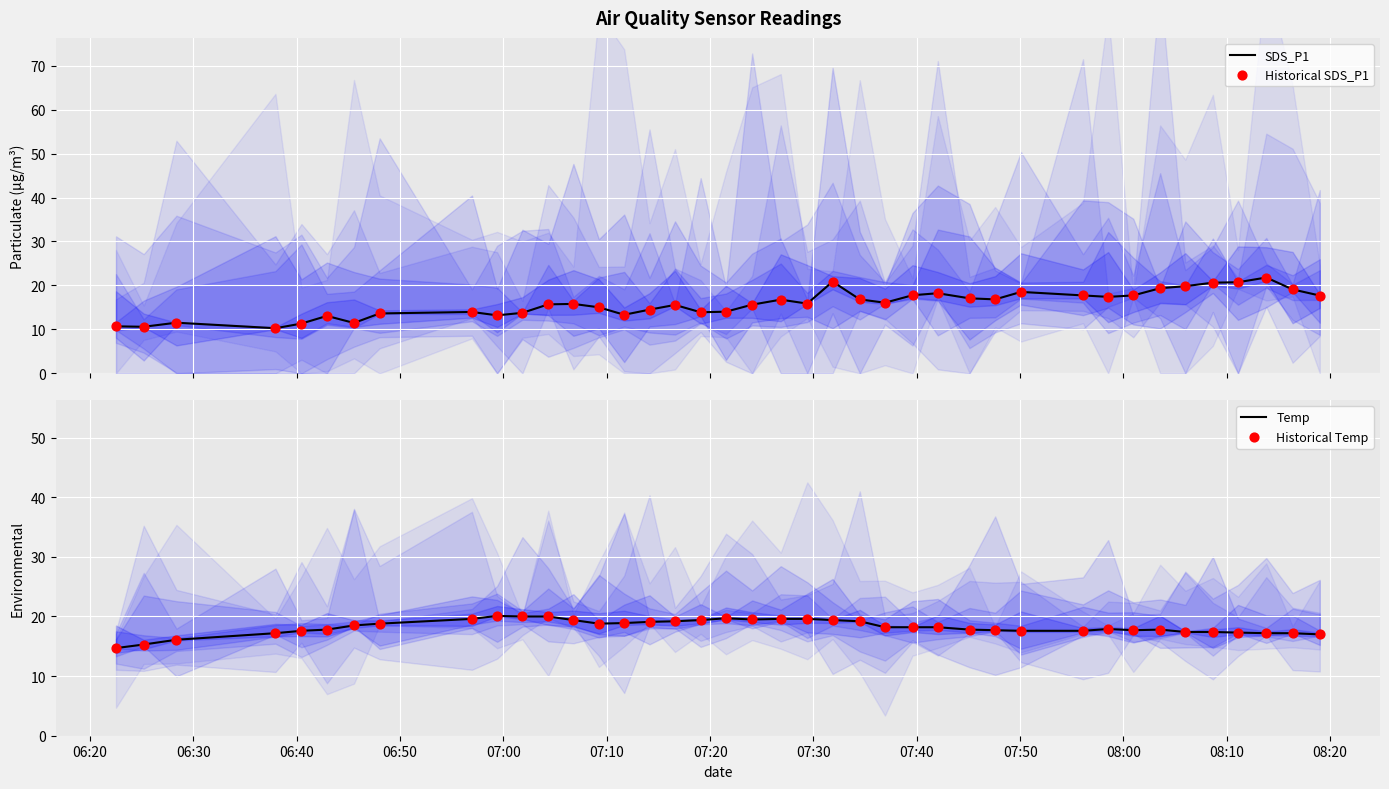

Which series has the largest Y range (max minus min)?

SDS_P1